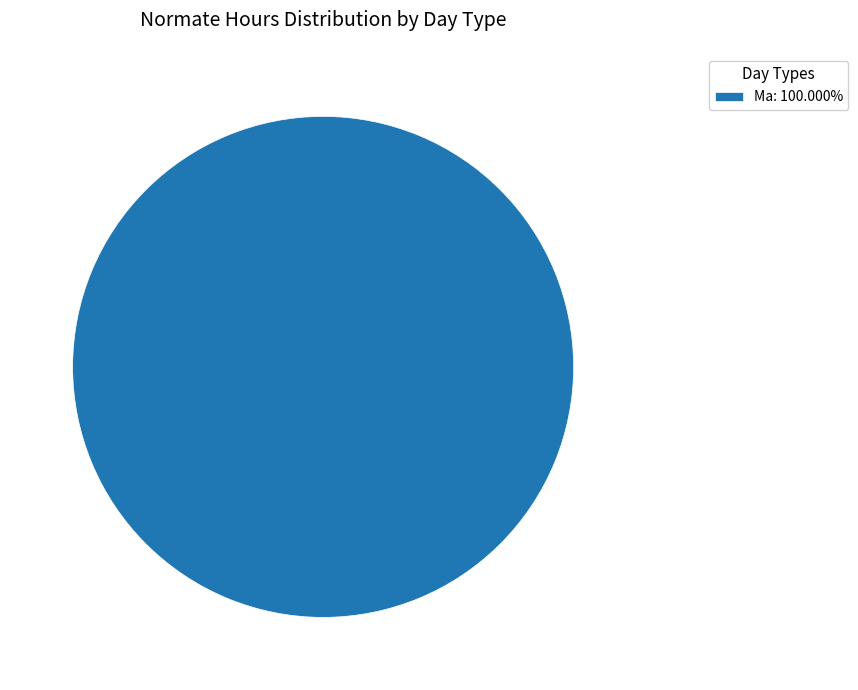

How many segments does this pie chart have?

1